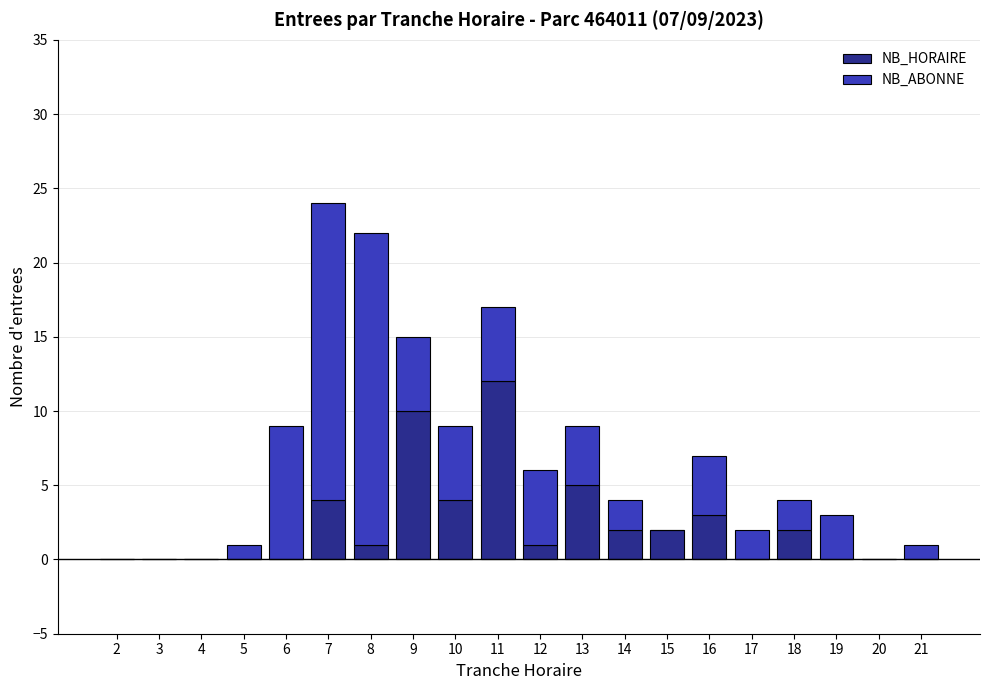

Does the chart contain stacked bars?

Yes